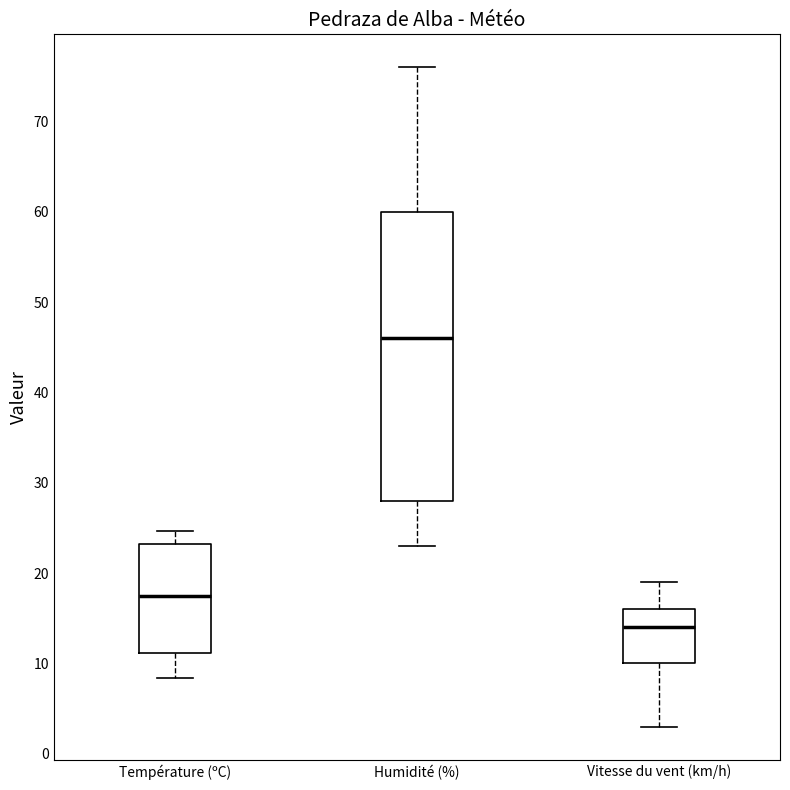

Reading left to right, read every box against the y-axis: the position of its median line, the range the box covers, and the ends of its whiskers. The values are not printed on the chart, so give them approximately, as read against the axis.

Température (ºC): median 18, box 11 to 23, whiskers 8 to 25
Humidité (%): median 46, box 28 to 60, whiskers 23 to 76
Vitesse du vent (km/h): median 14, box 10 to 16, whiskers 3 to 19